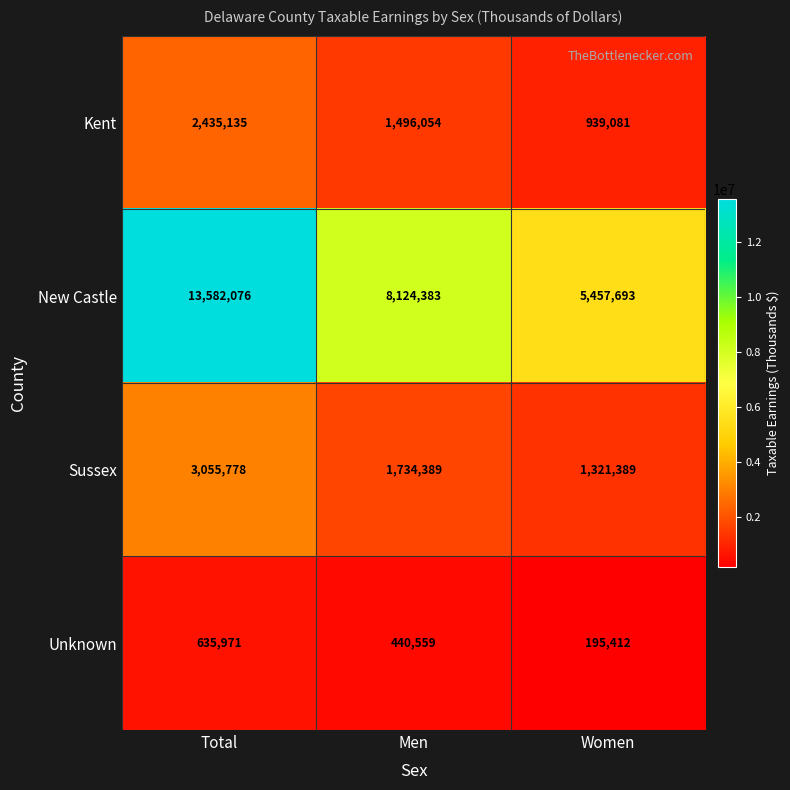

Is it true that Kent equals 1104460 at Total?

False